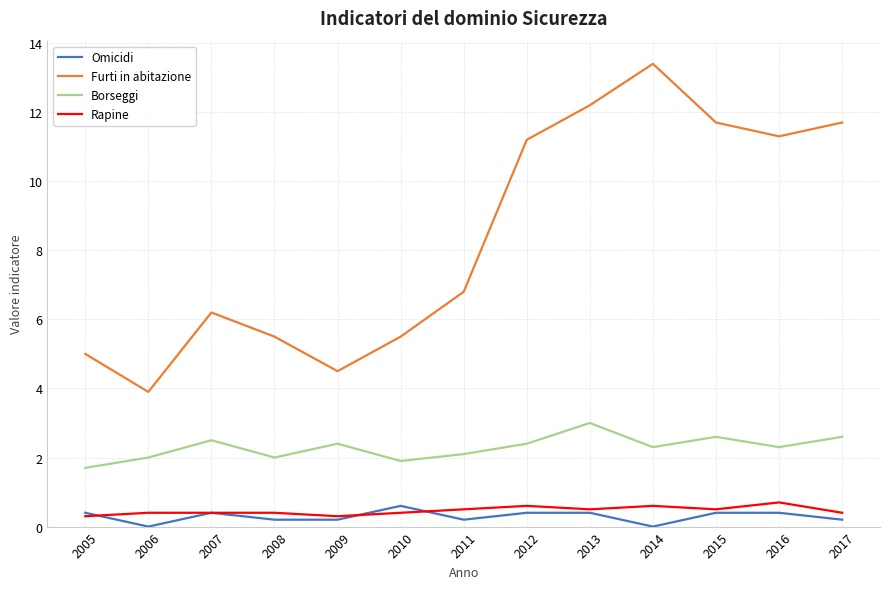

At which label does Furti in abitazione reach its peak?

2014